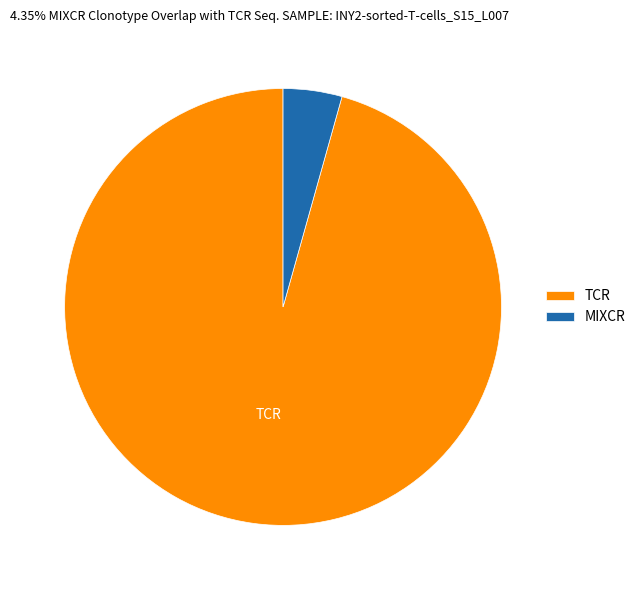

Which slice is the smallest?

MIXCR